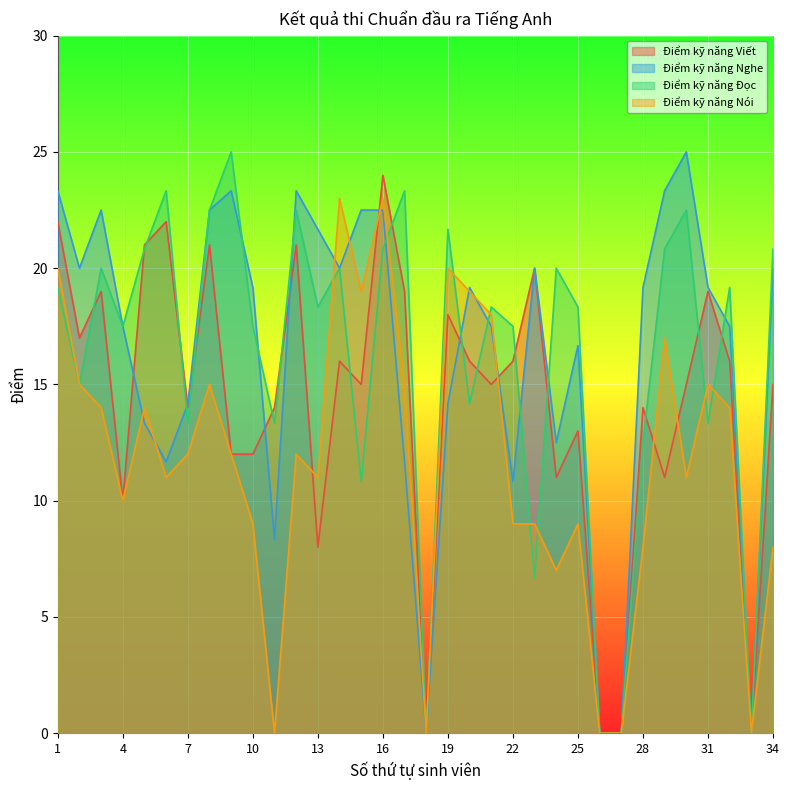

At which label does Điểm kỹ năng Nghe reach its peak?

30